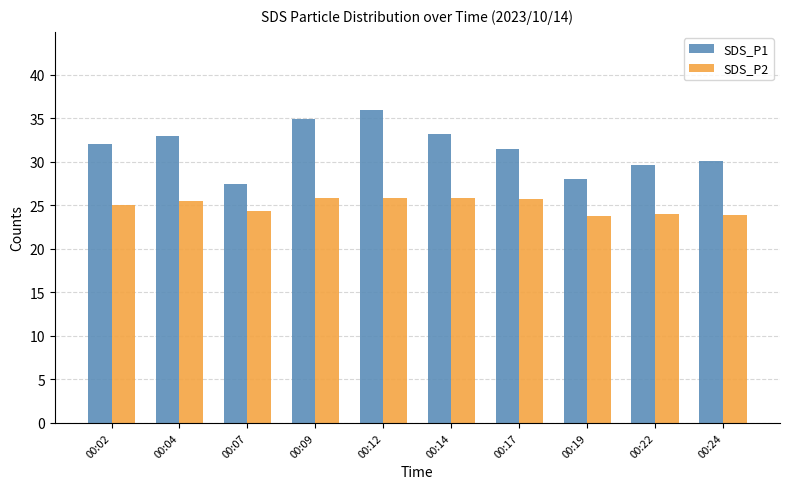

What is the minimum value for SDS_P1?

27.4